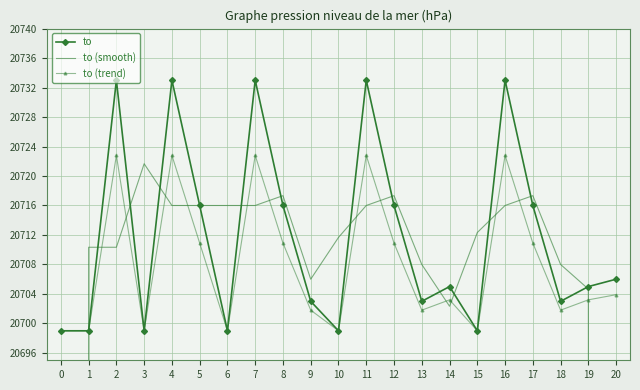

Between which two adjacent categories do to (smooth) and to first intersect?

0 and 1